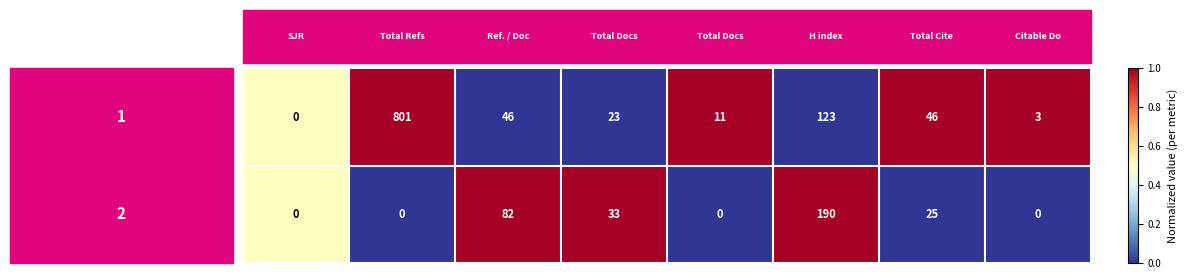

How many Rank 1 (15694860) values are between 0 and 82?

7